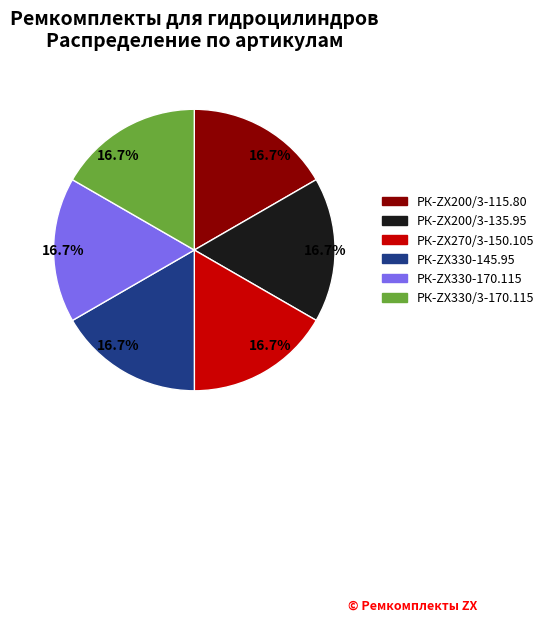

Count the number of slices in the pie.

6